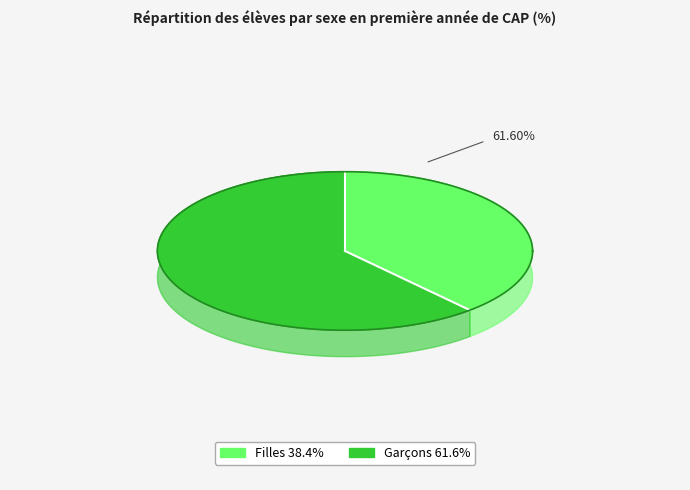

Is it true that Garçons is 48% of the pie?

False